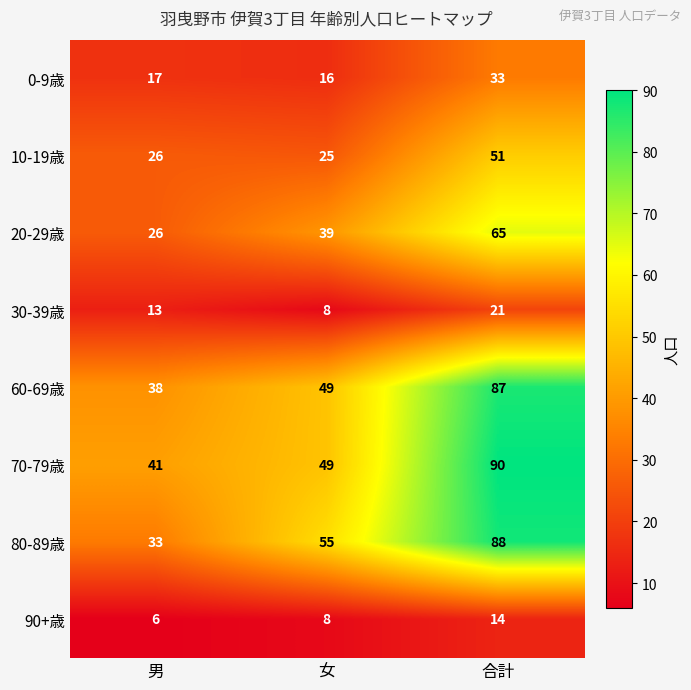

What is the difference between the maximum and second lowest values in the 30-39歳 series?

8